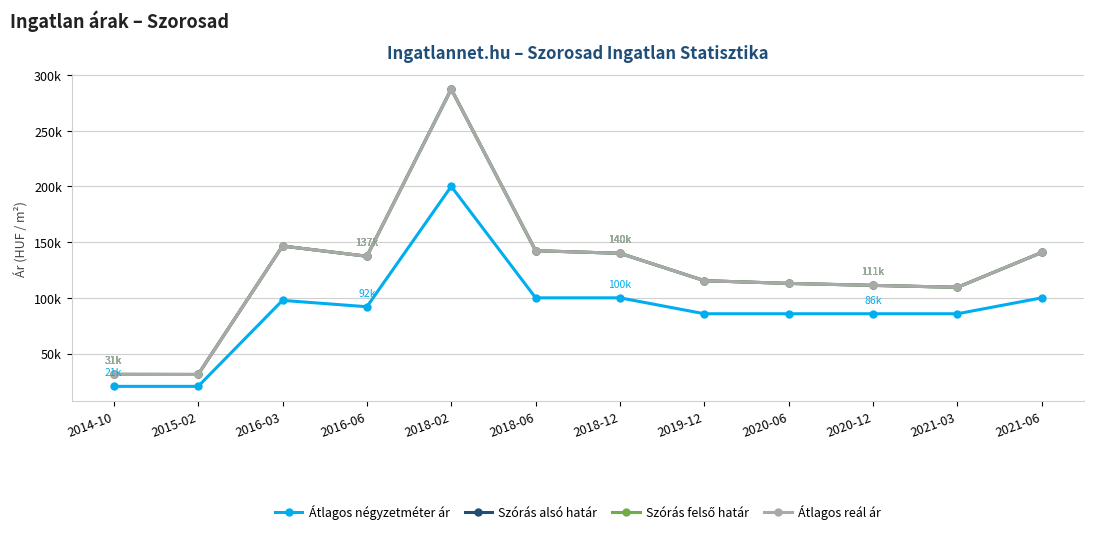

What is the label of the 9th point from the left?

2020-06